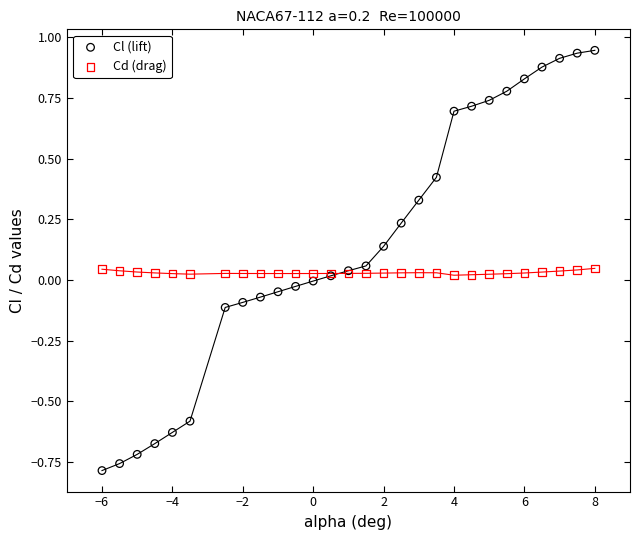

Which series reaches the maximum Y coordinate?

Cl (lift)